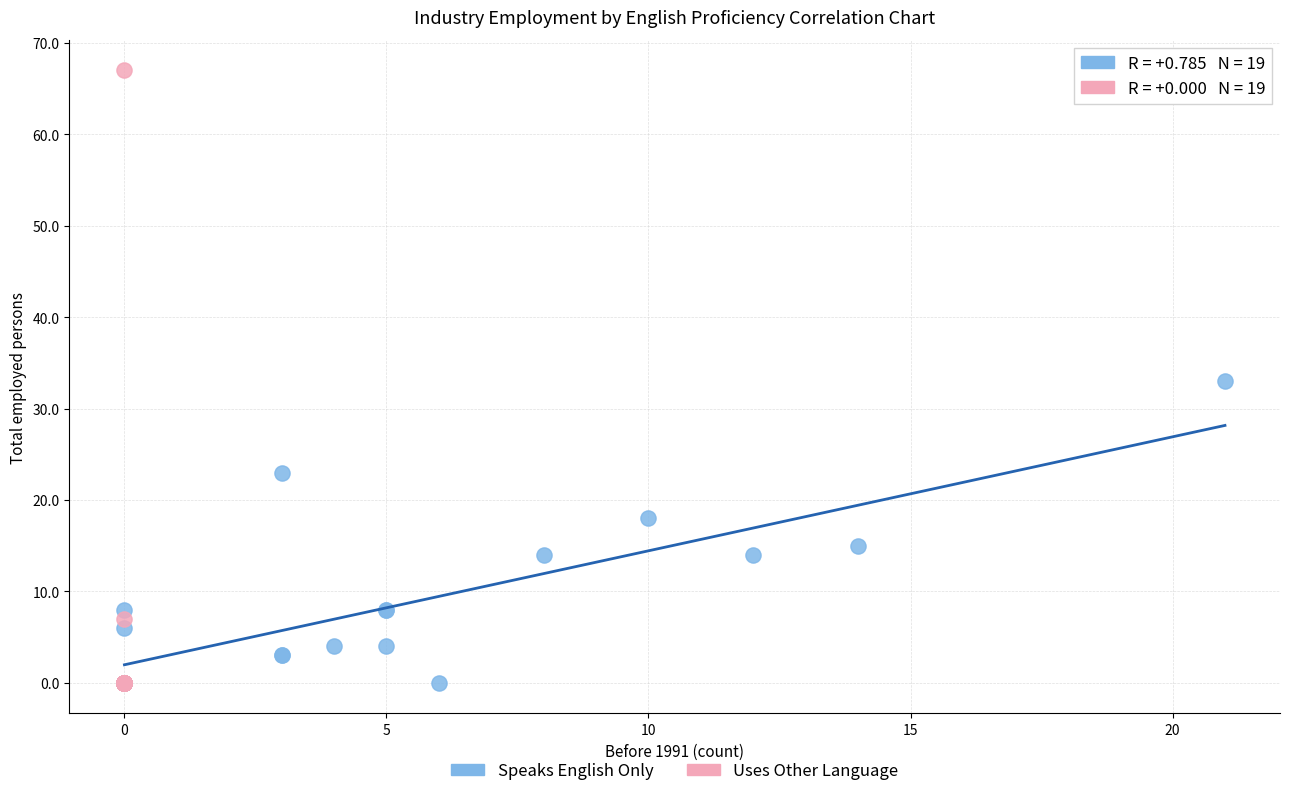

Which series contains the highest Y value?

Uses Other Language